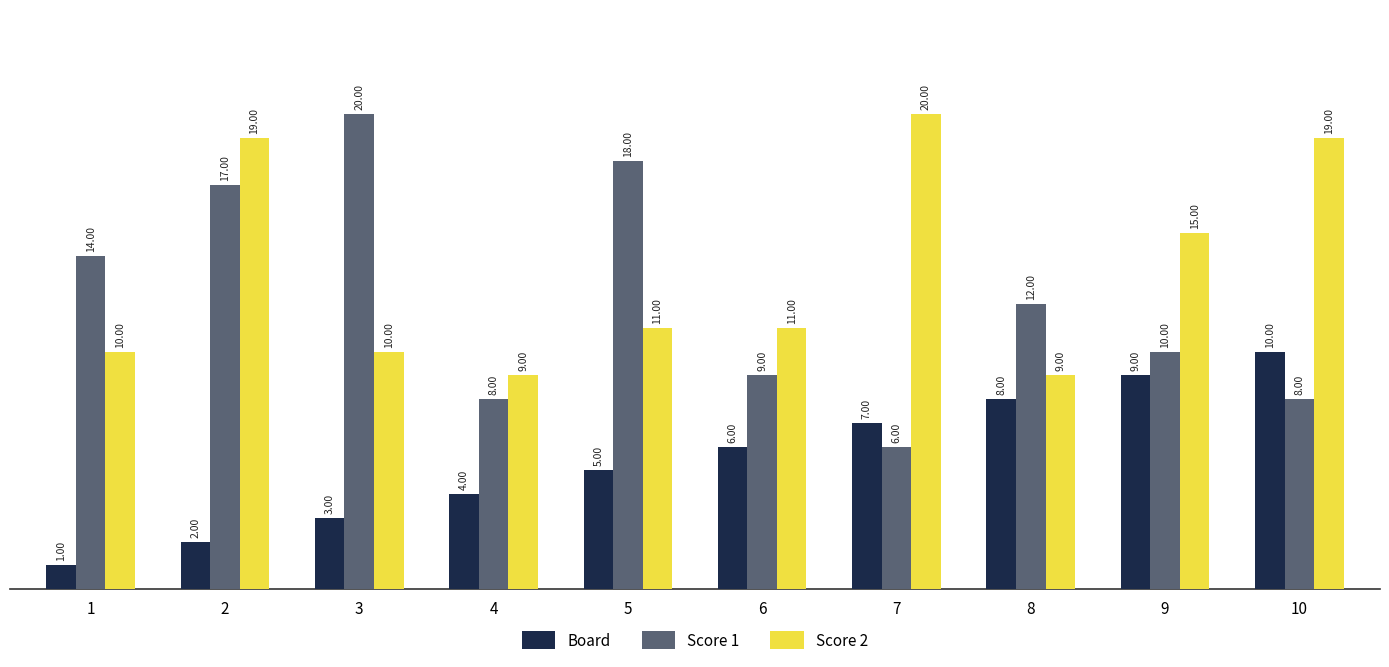

Which series has the largest total across all categories?

Score 2